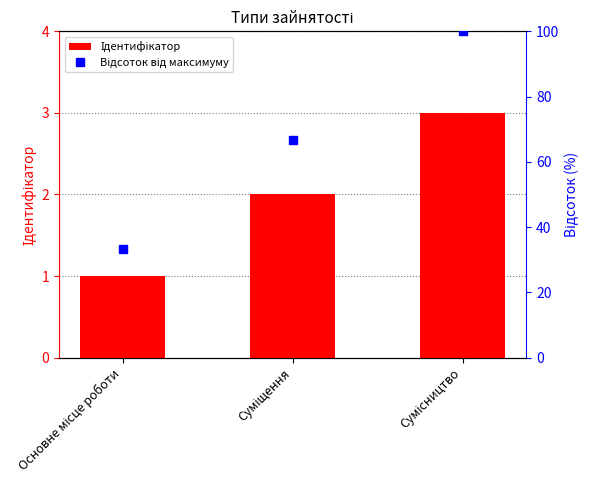

What is the sum of the Ідентифікатор values at Сумісництво and Суміщення?

5.0